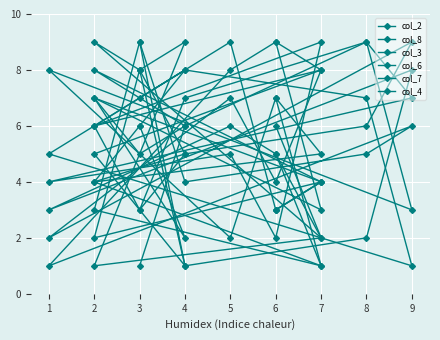

Which series has the largest range (max minus min)?

col_8